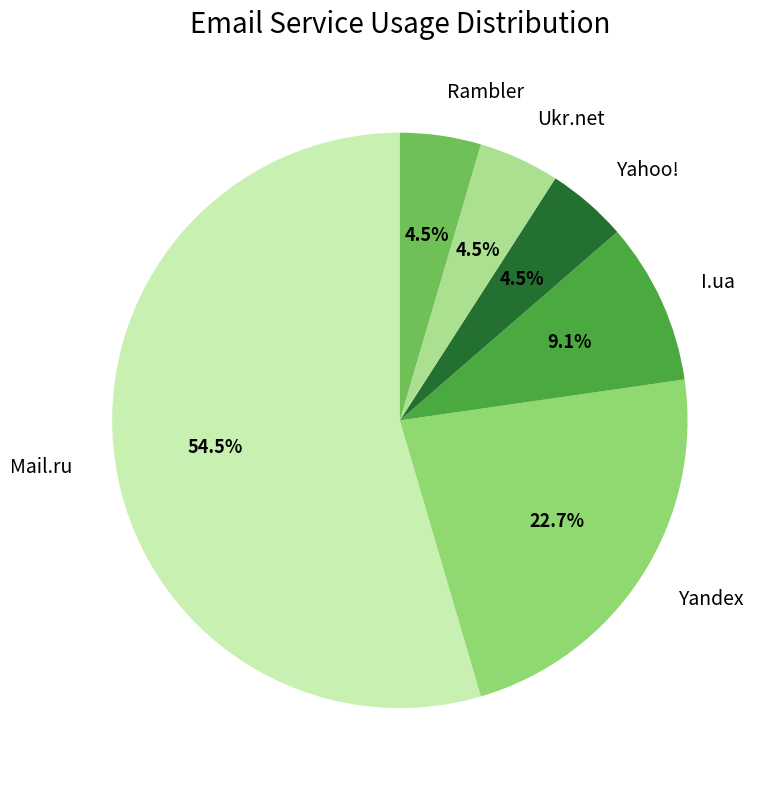

Which category has the biggest portion of the pie?

Mail.ru